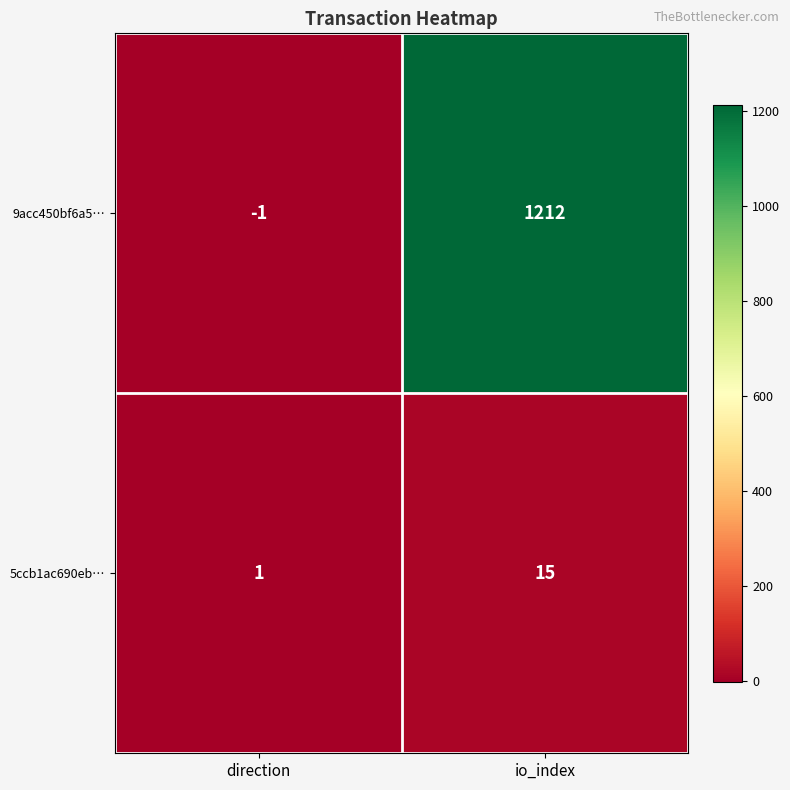

Which category has the highest value across all series?

io_index